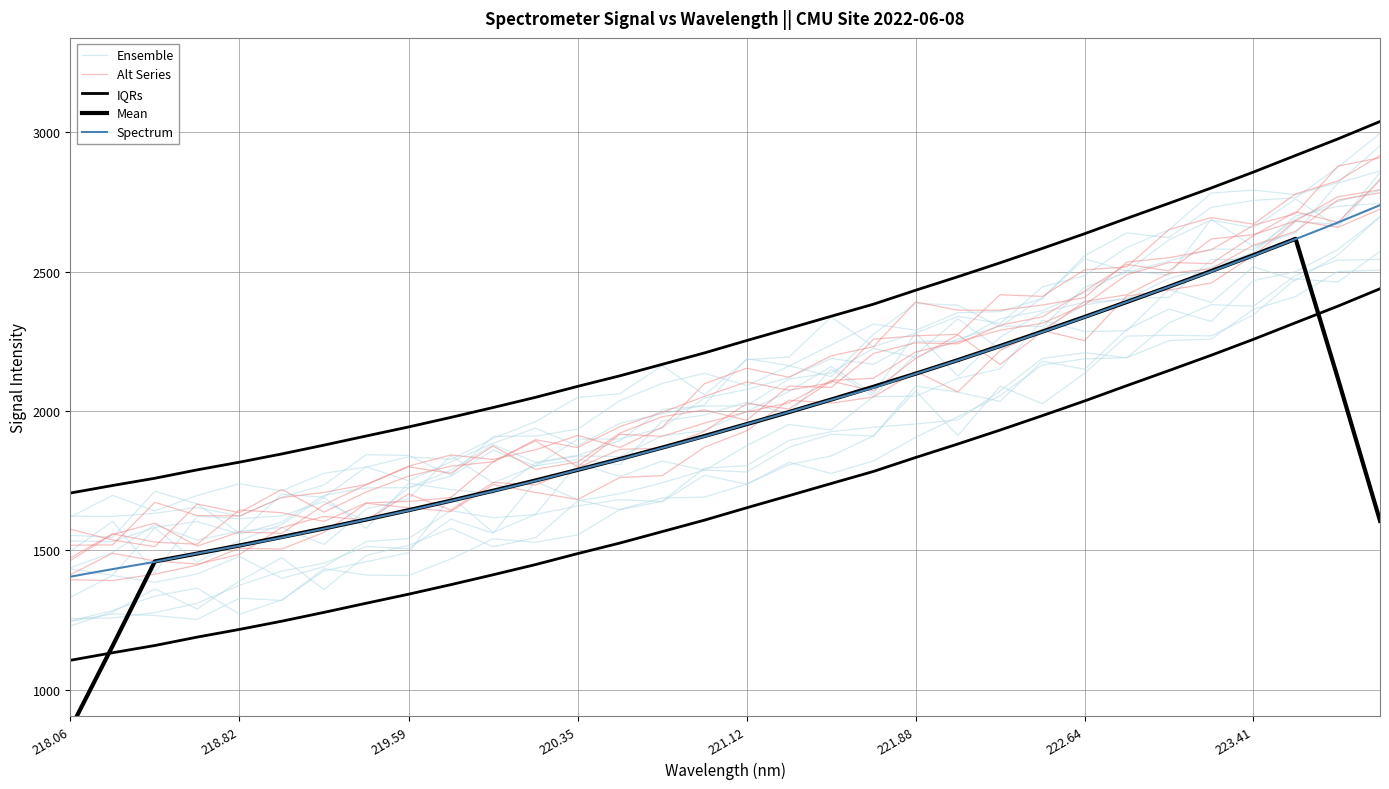

Which series has the largest total across all categories?

IQRs